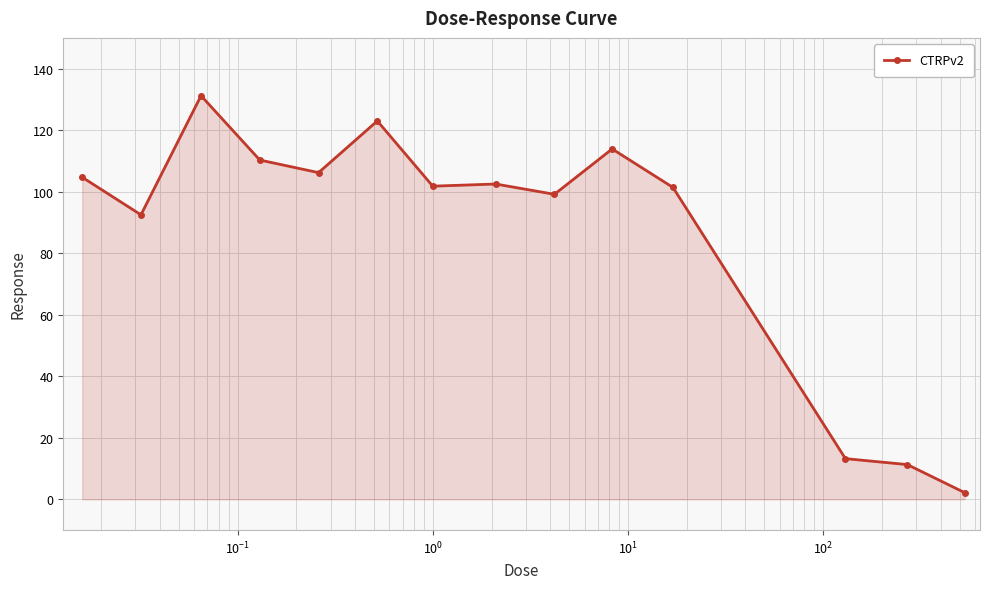

What is the greatest value displayed?

131.2